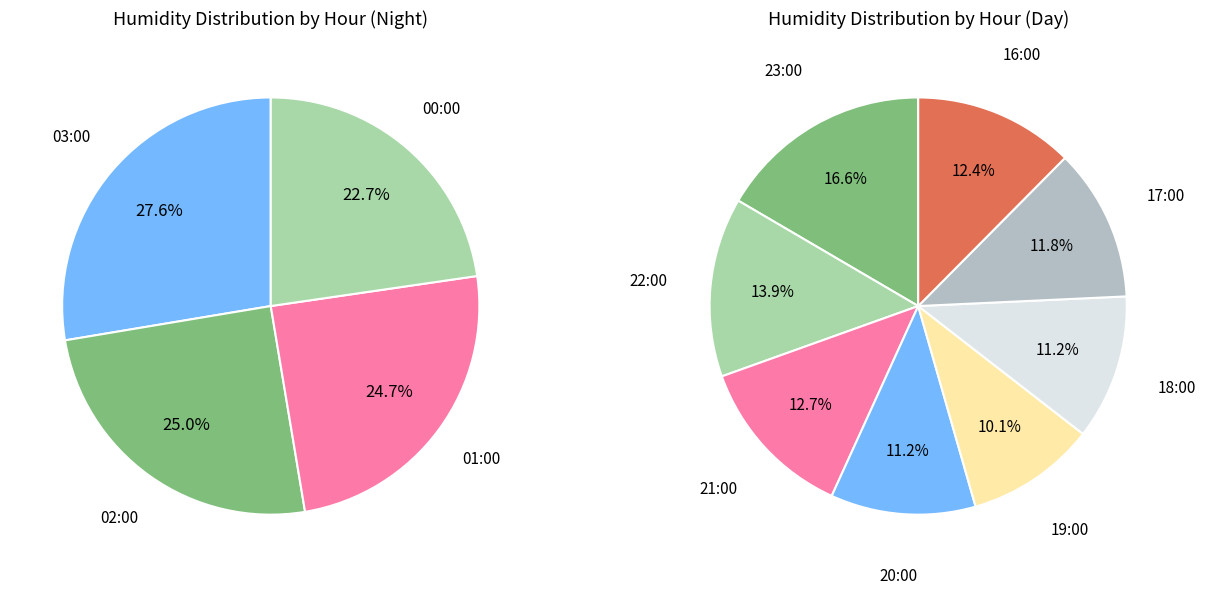

How many slices are in this pie chart?

12